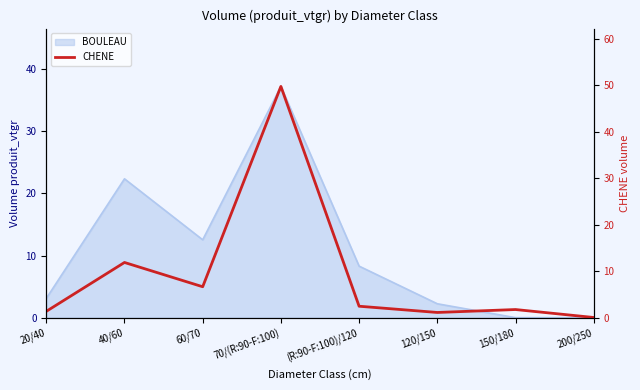

Reading left to right, what are all the values shown in this chart?

1.4	11.9	6.7	49.7	2.5	1.1	1.8	0.0